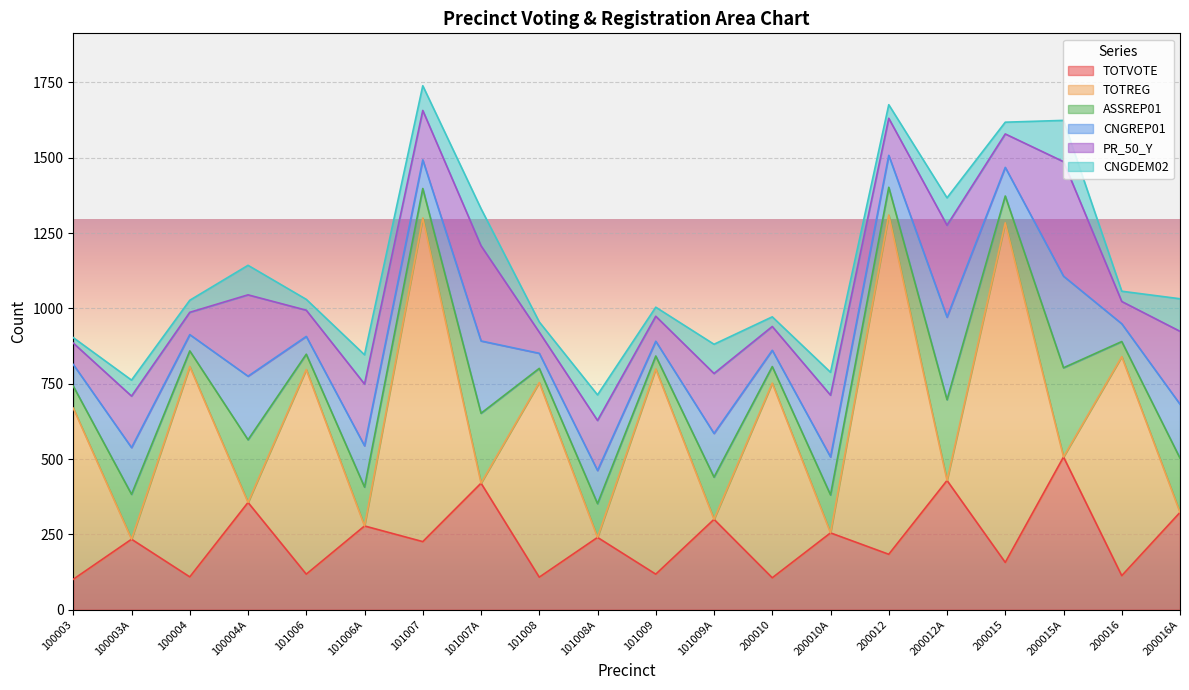

What is the difference between the second highest and second lowest values in the CNGDEM02 series?

93